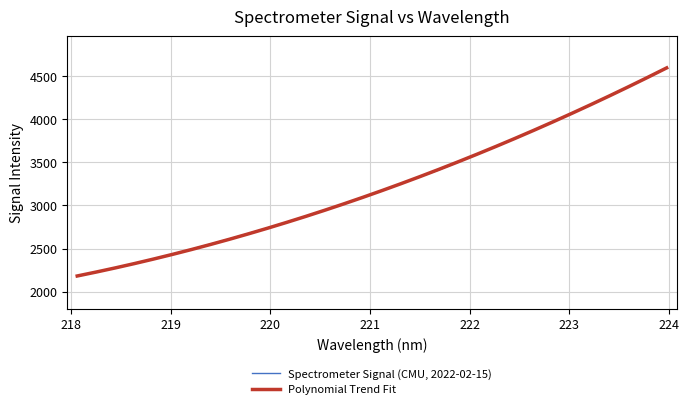

List the series in order of their peak value, lowest first.

Polynomial Trend Fit, Spectrometer Signal (CMU, 2022-02-15)